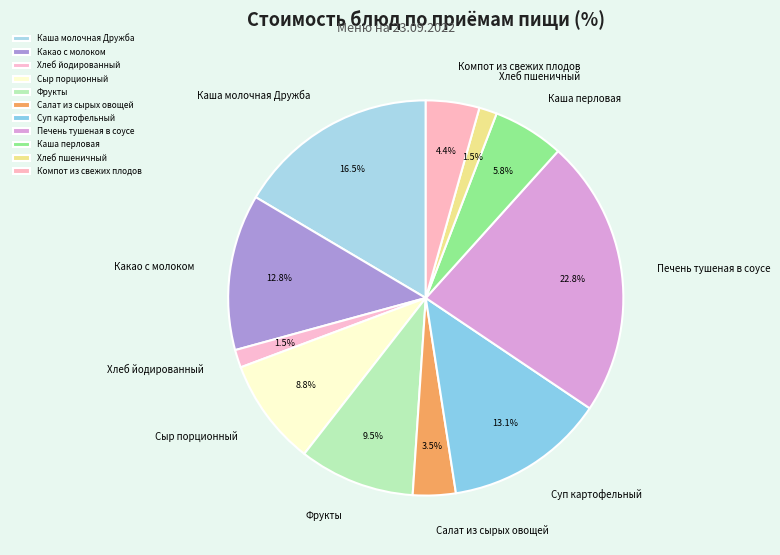

Do Хлеб йодированный and Каша молочная Дружба together represent more than half of the pie?

No